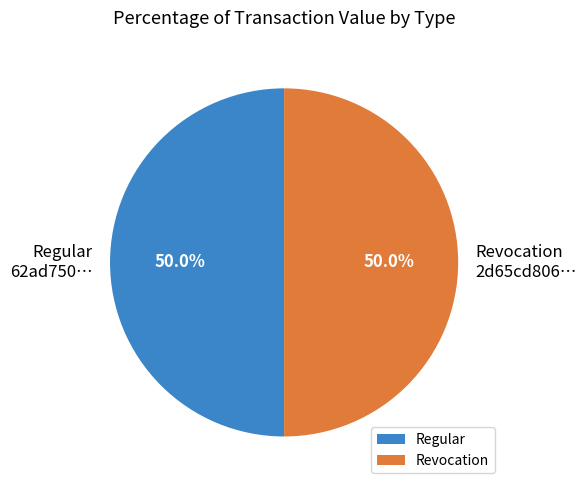

Approximately how many times larger is the value at Regular 62ad750… compared to Revocation 2d65cd806…?

1.0